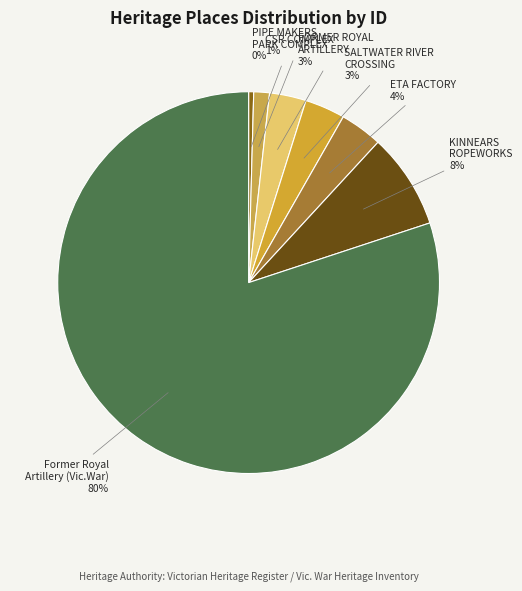

Is it true that ETA FACTORY is 14% of the pie?

False